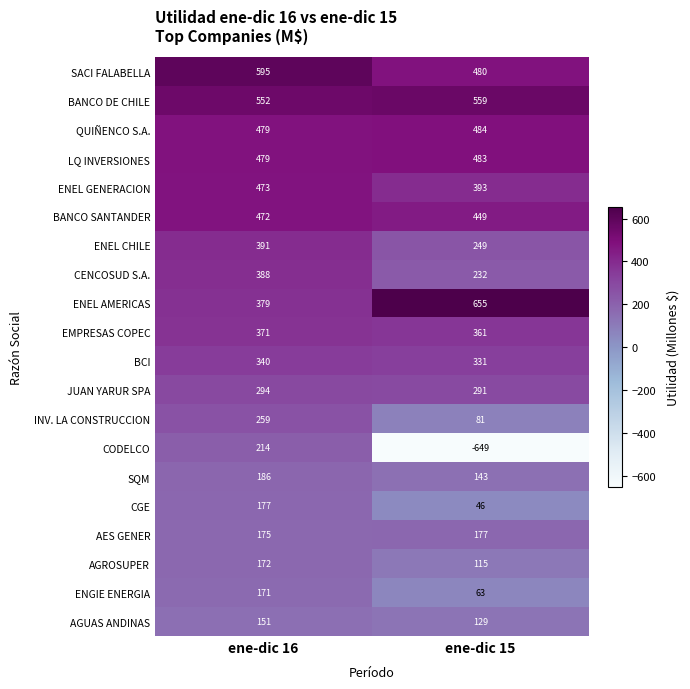

The SQM series shows 143 at ene-dic 15. True or false?

True